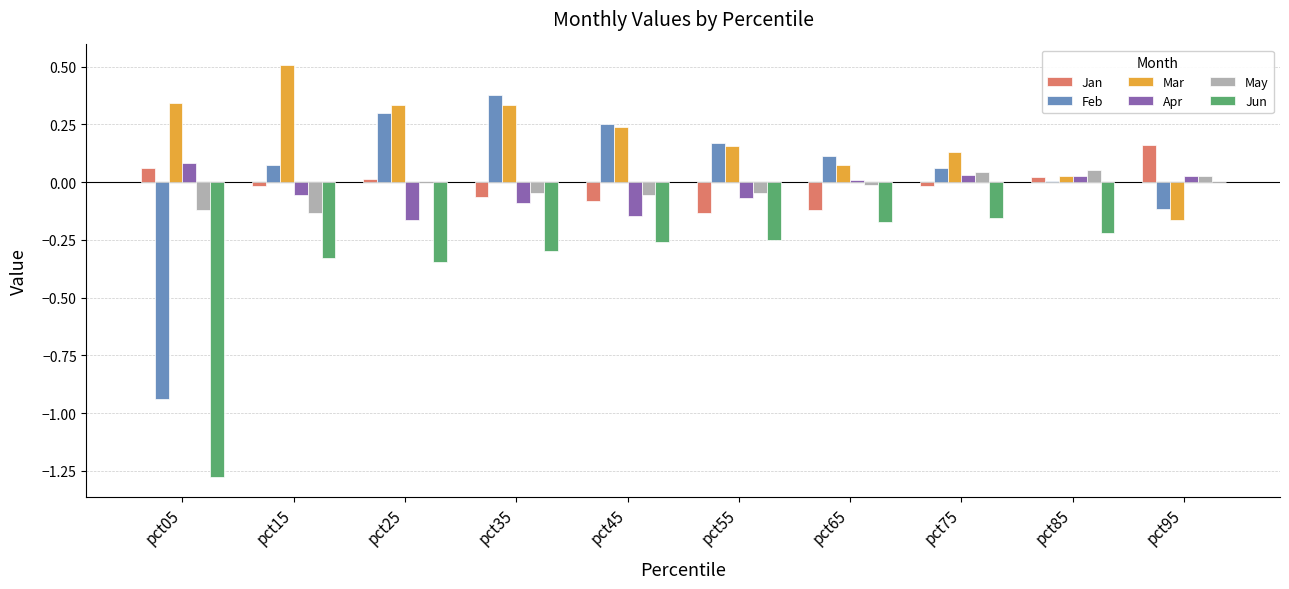

How many categories are shown in the chart?

10